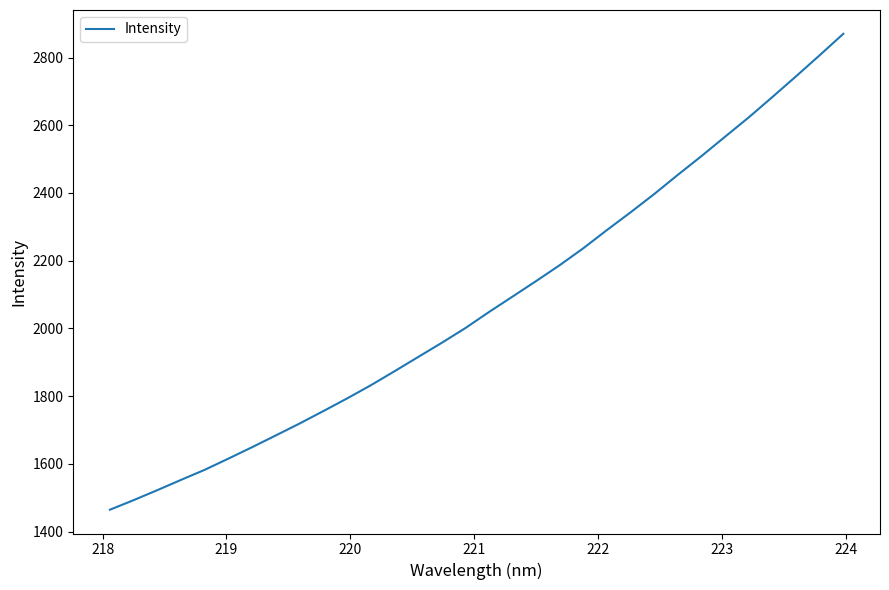

Reading left to right, extract all data points from this chart.

1464.4	1492.7	1522.1	1552.5	1582.2	1615.3	1649.0	1683.7	1718.7	1755.2	1792.5	1831.3	1872.6	1914.7	1956.7	2000.2	2047.7	2093.5	2139.5	2186.6	2236.6	2290.5	2342.8	2396.8	2453.6	2509.0	2566.3	2623.3	2683.4	2744.5	2806.8	2870.0